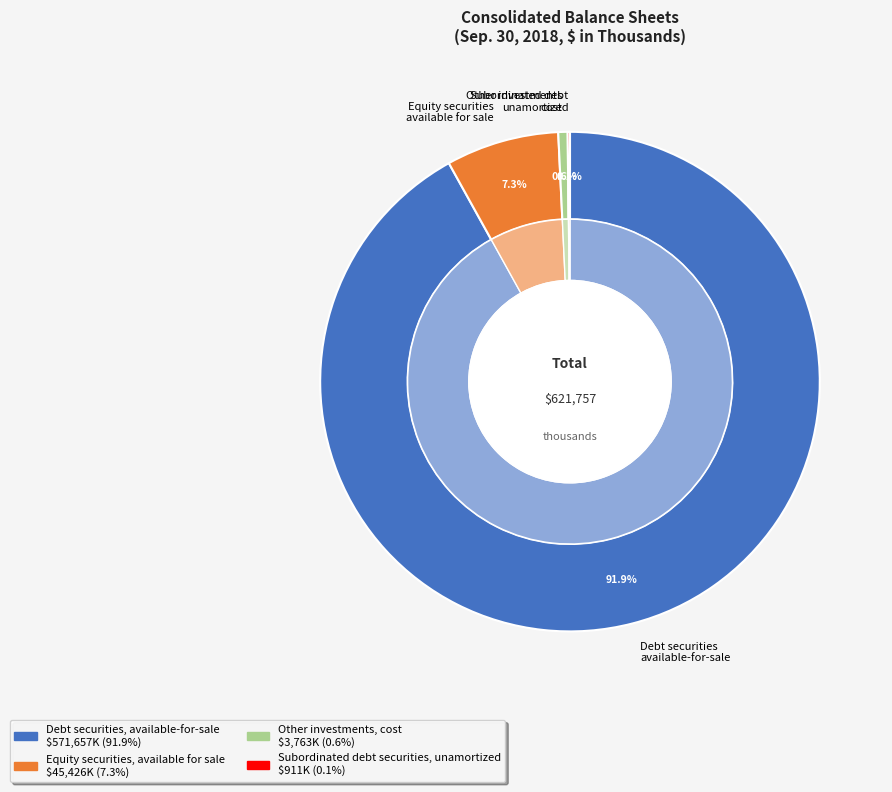

How much of the chart is everything except Other investments, cost?

99.4%